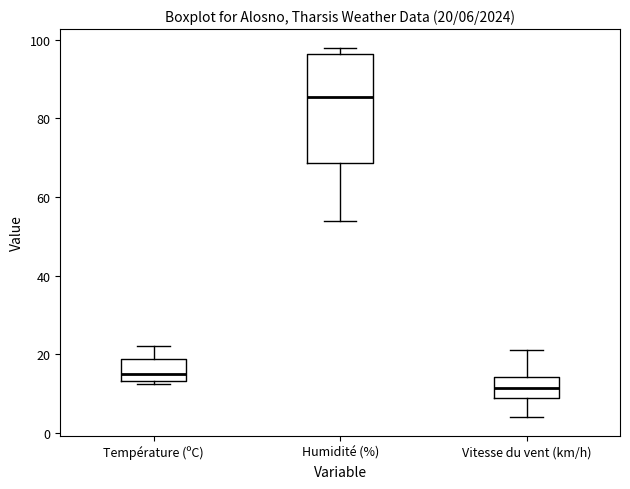

Which box is the tallest, from its lower edge to its upper edge?

Humidité (%)